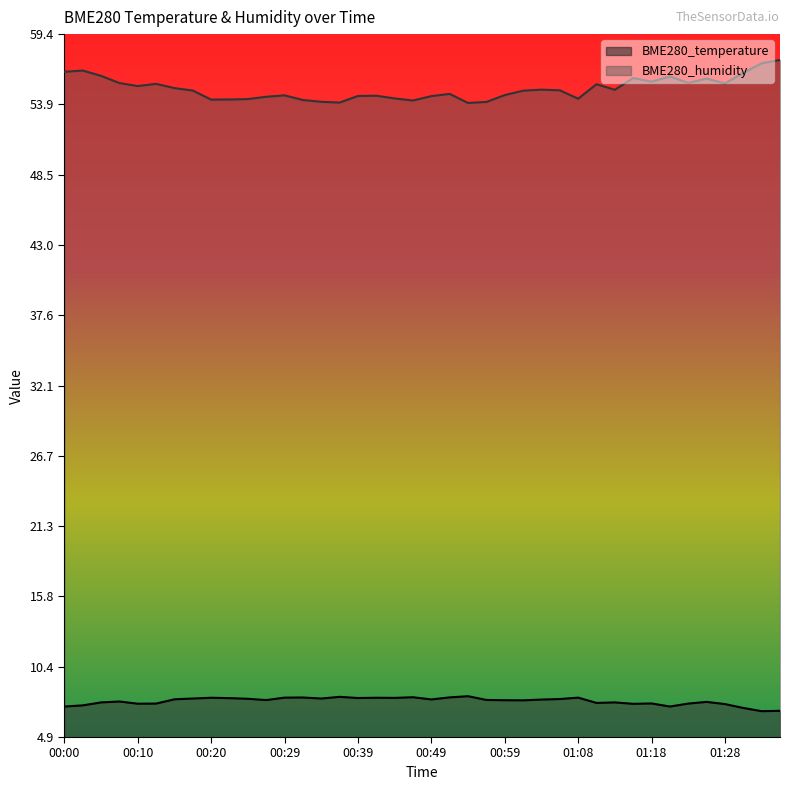

What is the total value across all series at 00:32?

62.2